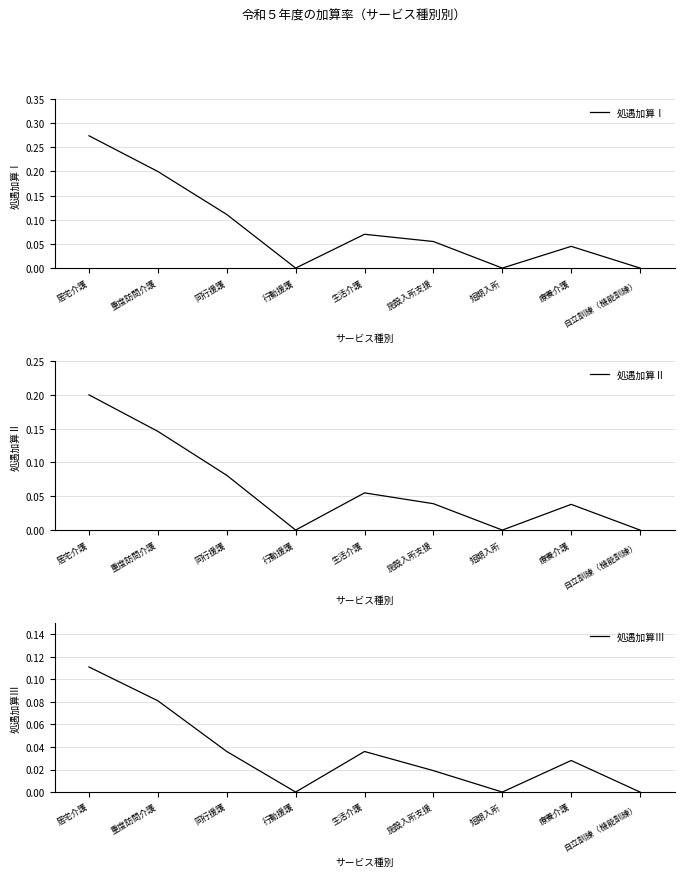

Reading right to left, transcribe all the data shown in this chart.

処遇加算Ⅰ: 0.0	0.0	0.0	0.1	0.1	0.0	0.1	0.2	0.3
処遇加算Ⅱ: 0.0	0.0	0.0	0.0	0.1	0.0	0.1	0.1	0.2
処遇加算Ⅲ: 0.0	0.0	0.0	0.0	0.0	0.0	0.0	0.1	0.1